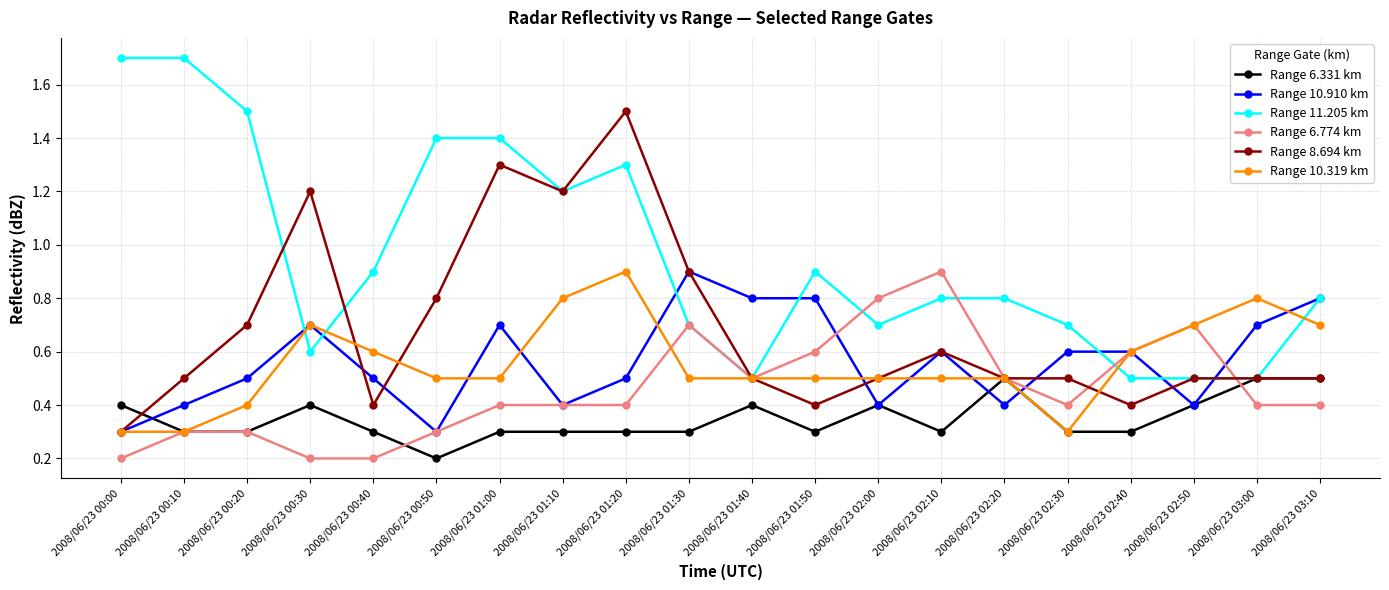

What is the maximum value shown in the chart?

1.7